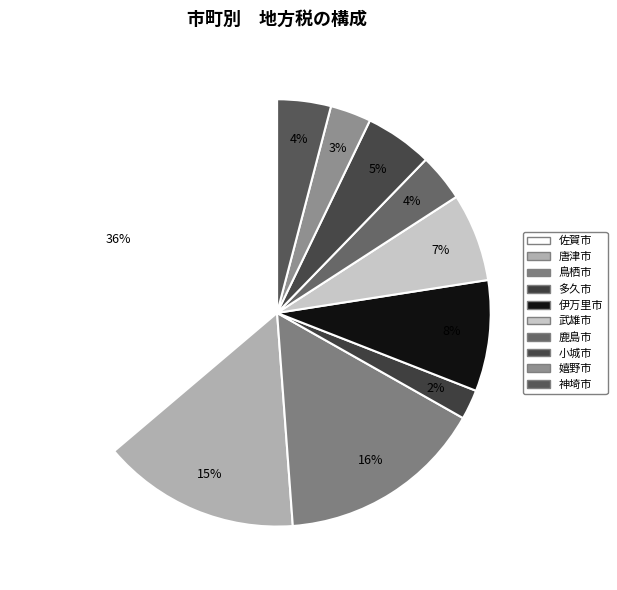

To the nearest percent, what is the difference between the 小城市 and 鹿島市 slice percentages?

2%